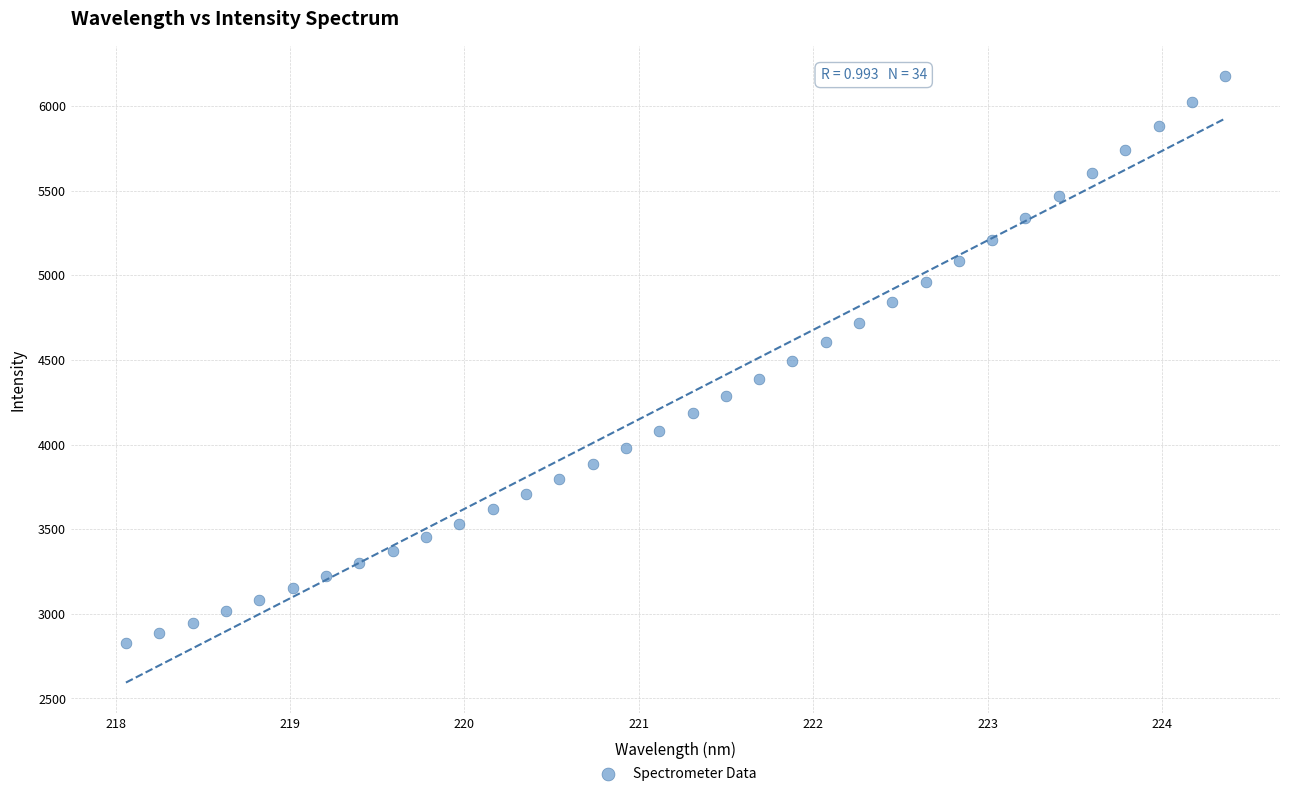

What is the range of Y values (max minus min)?

3351.9